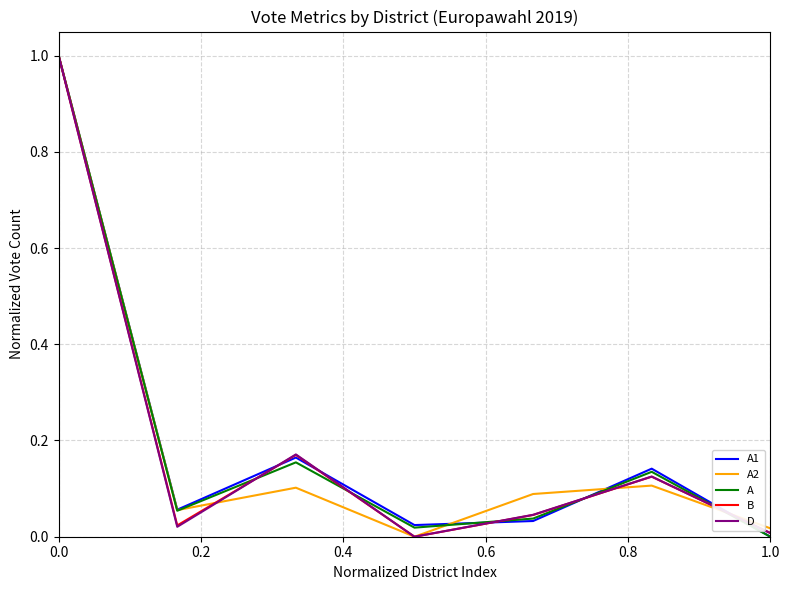

What is the maximum value shown in the chart?

1.0